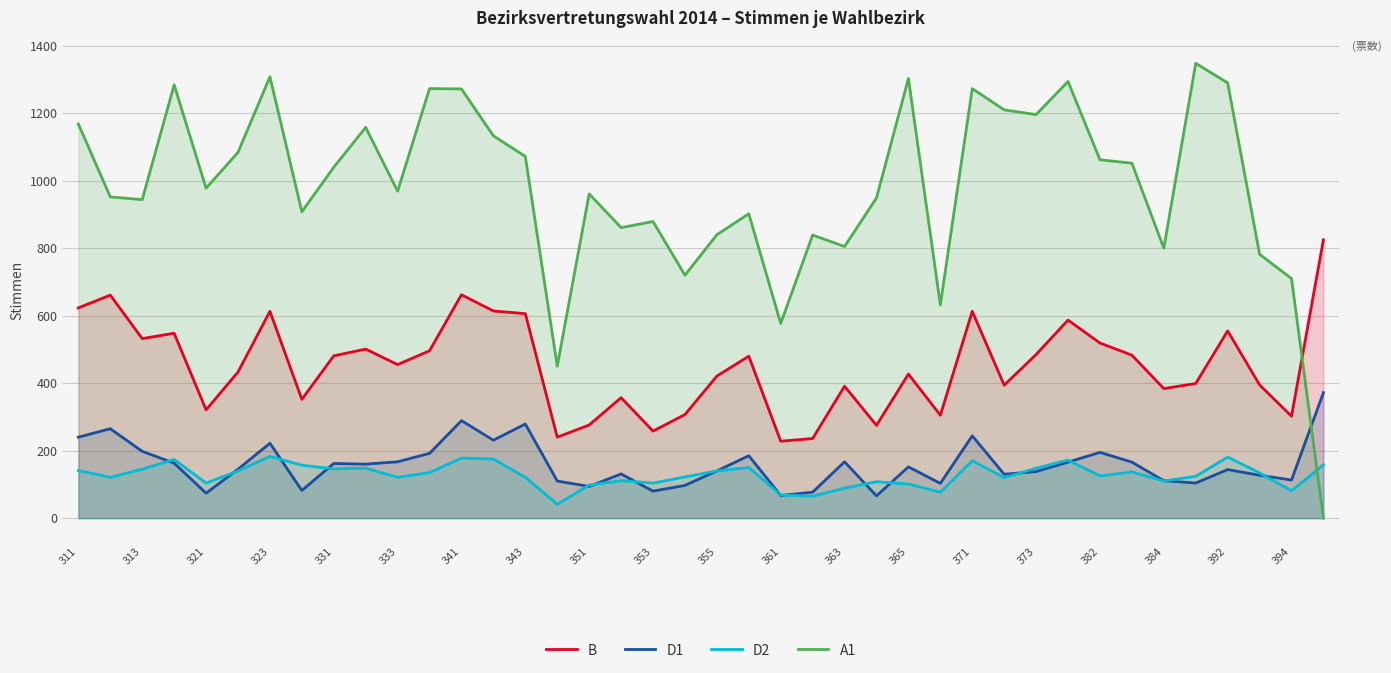

What is the approximate value of D1 at 394, to the nearest 10?

110